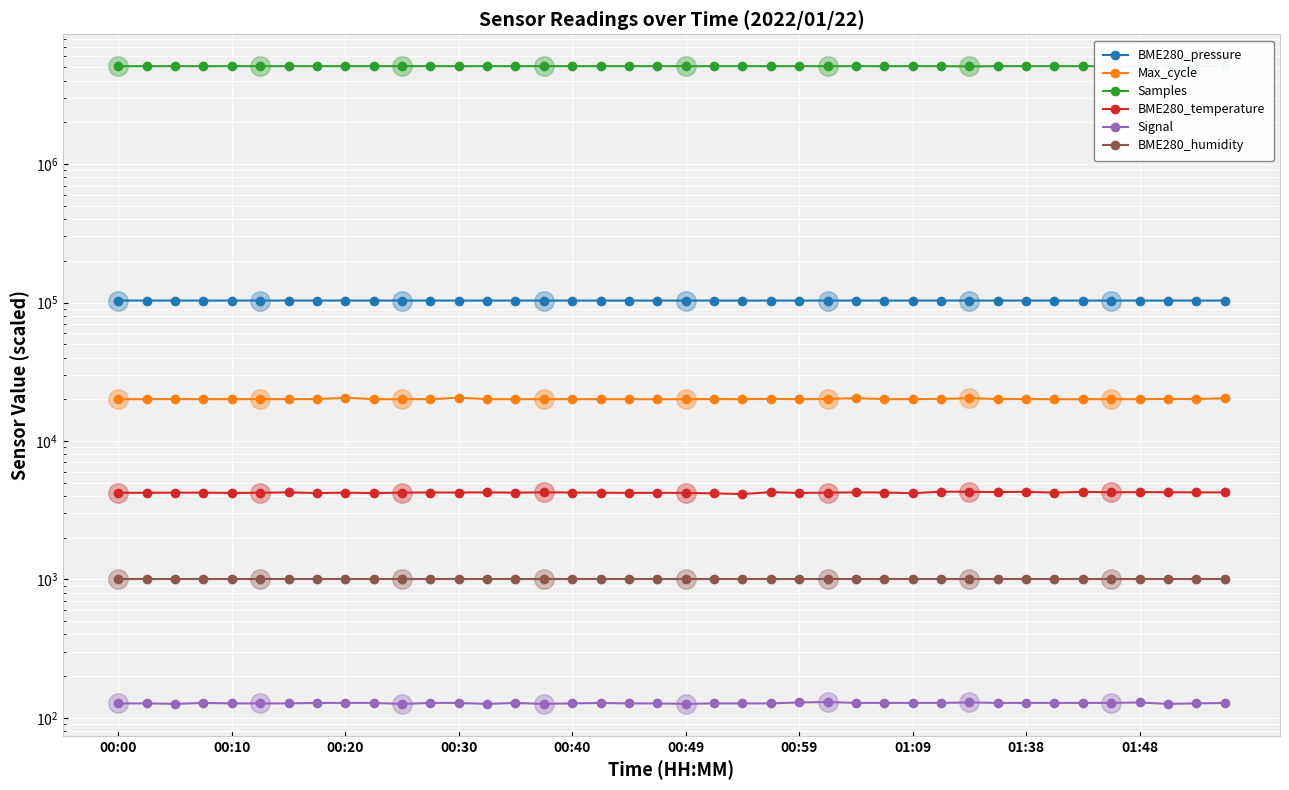

What is the difference between the Samples values at 34 and 01:48?

773.0